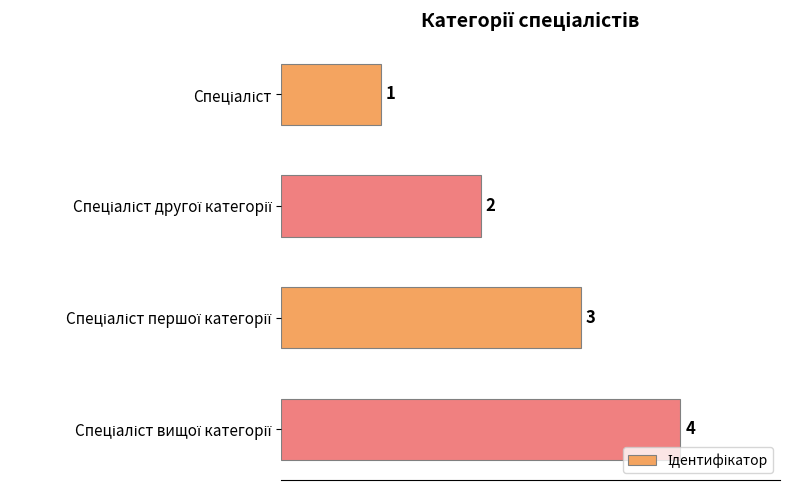

Count the values in the range 2 to 4.

3